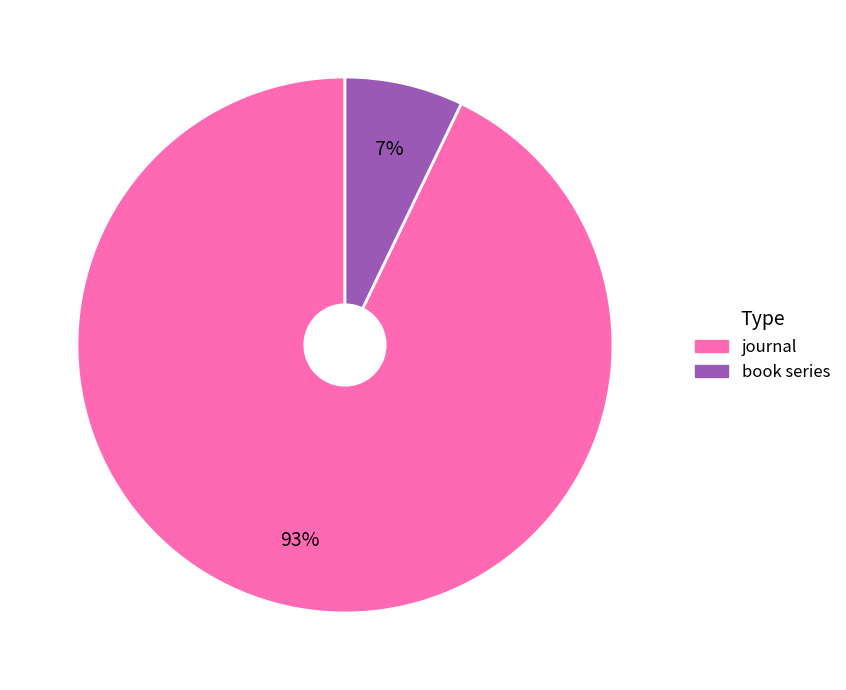

How many slices are in this pie chart?

2